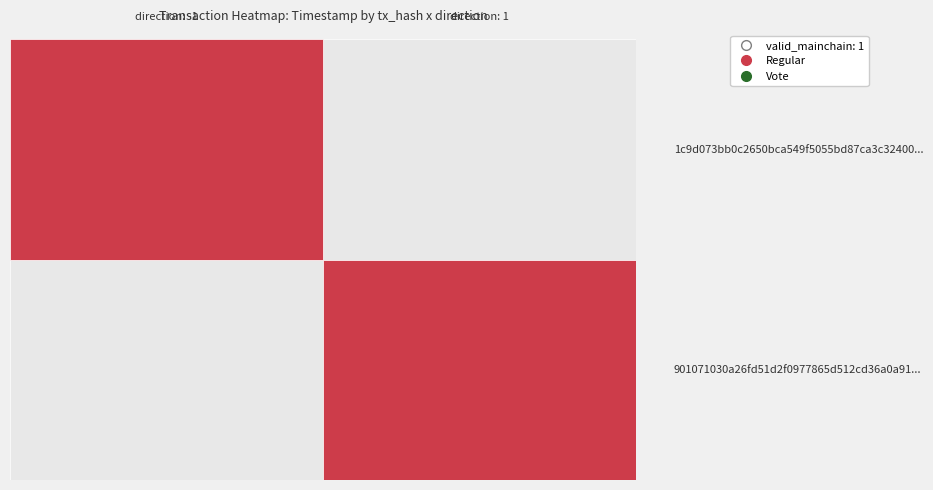

The value_col series shows 3.7 at valid. True or false?

False